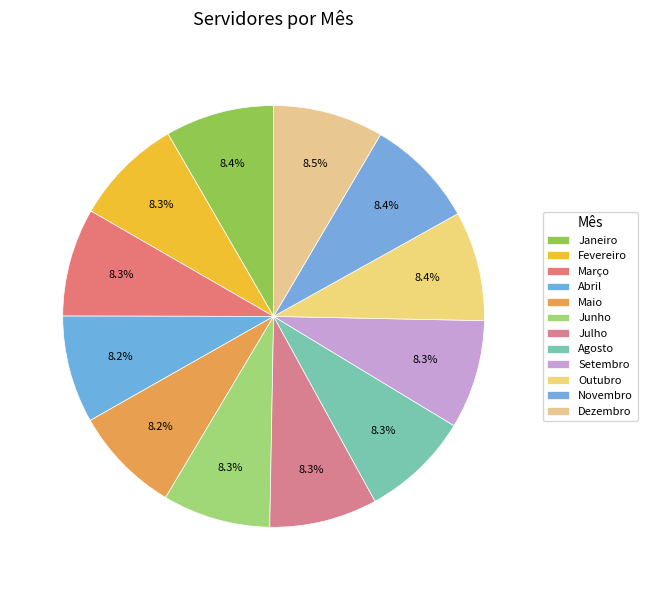

Does any single category account for the majority?

No